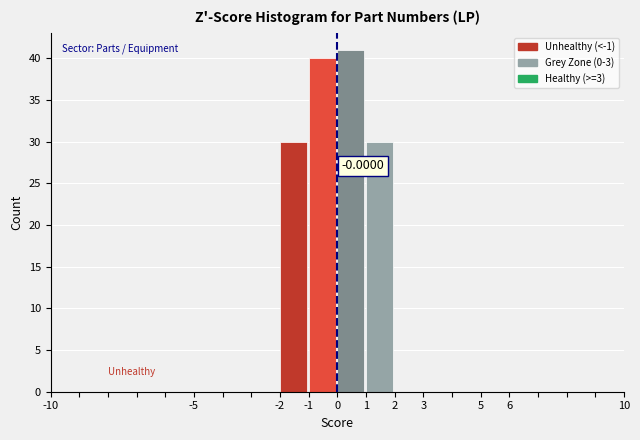

Which range on the x-axis has the tallest bar?

0 to 1